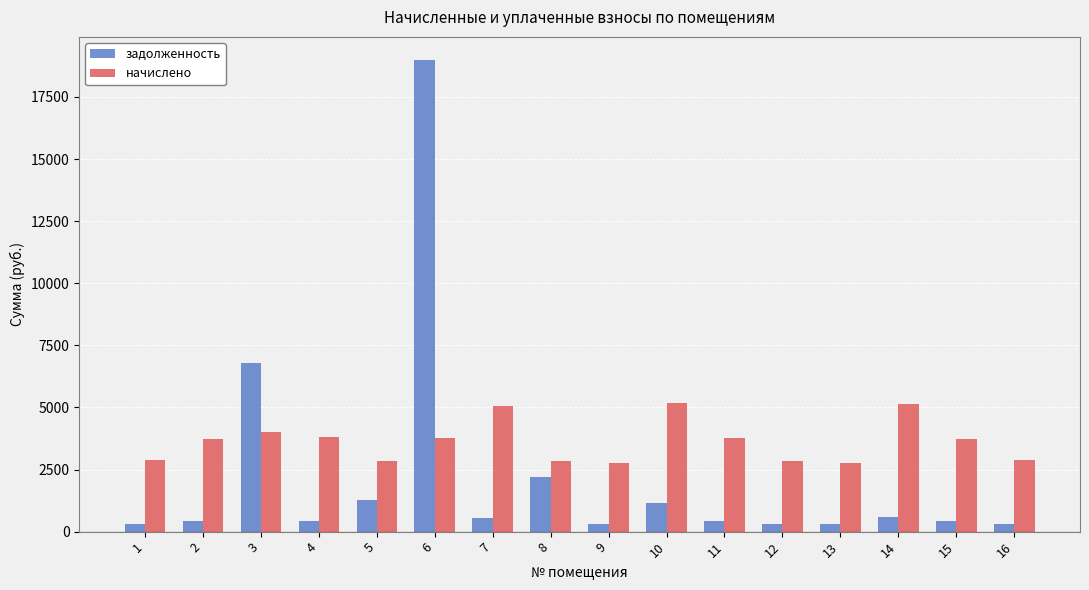

Rank the series at 5 from lowest to highest value.

задолженность, начислено